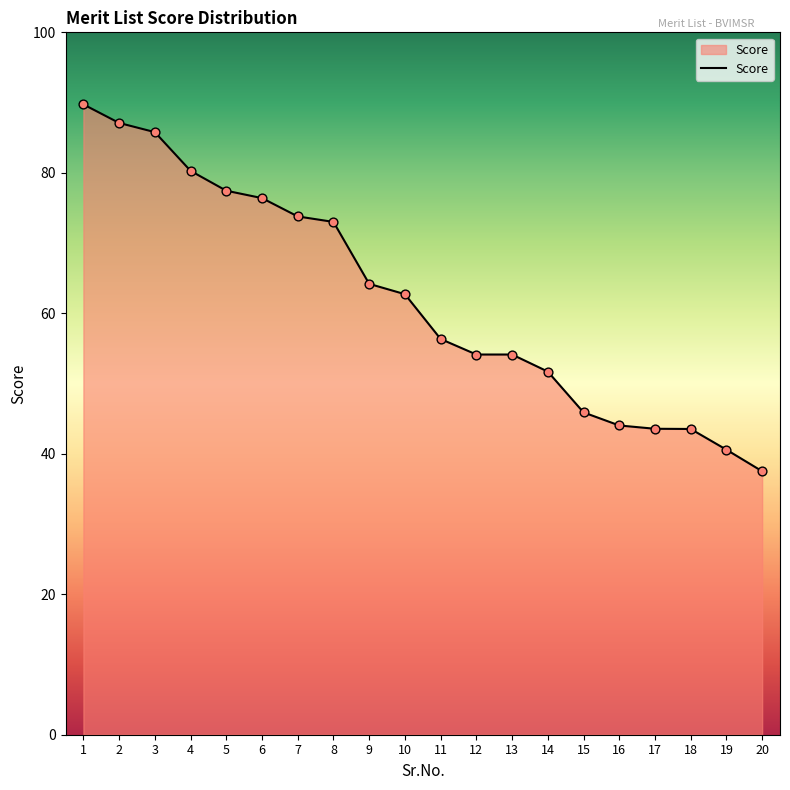

What is the ratio of the value at 10 to the value at 19?

1.5